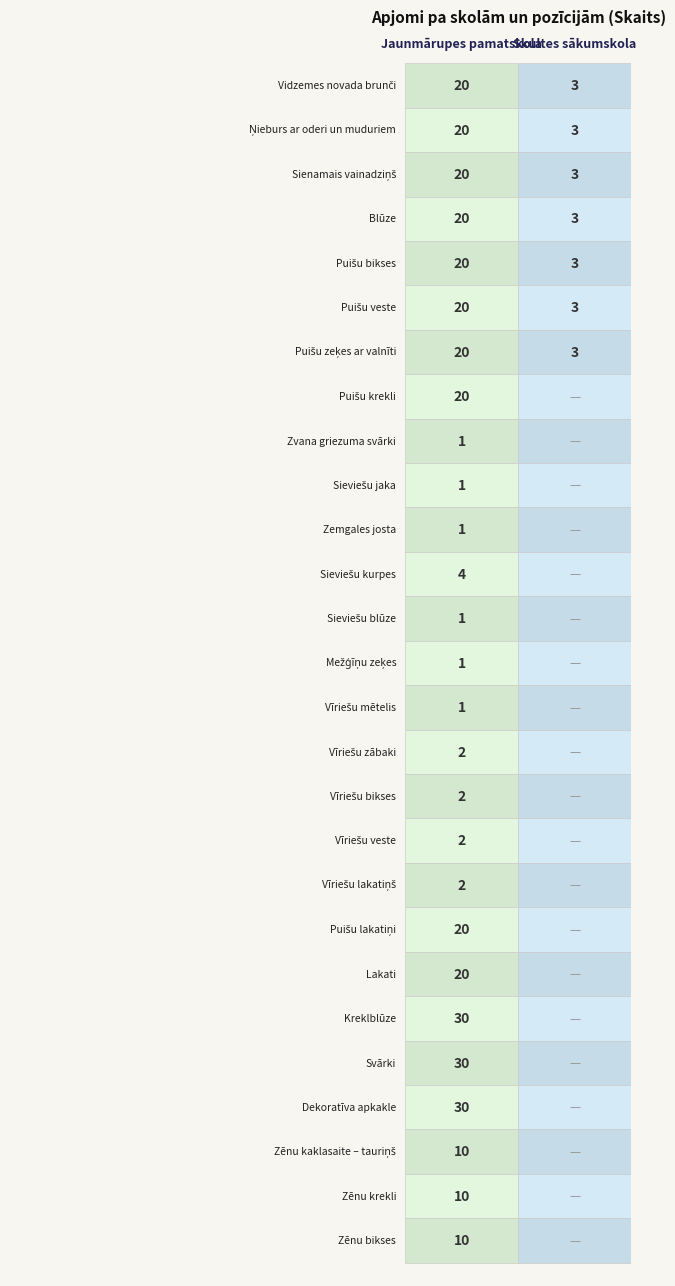

True or false: Skultes sākumskola has a value of 2 at Zemgales josta.

False